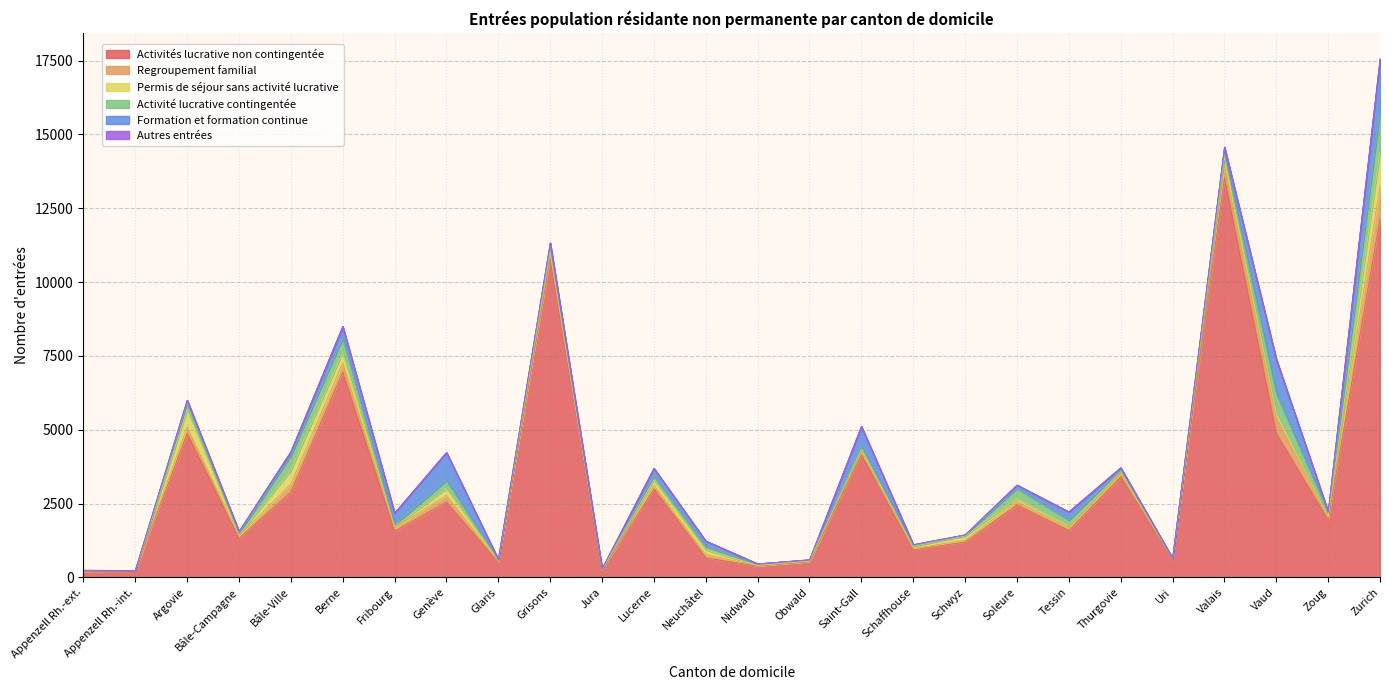

Which category has the lowest value across all series?

Appenzell Rh.-int.